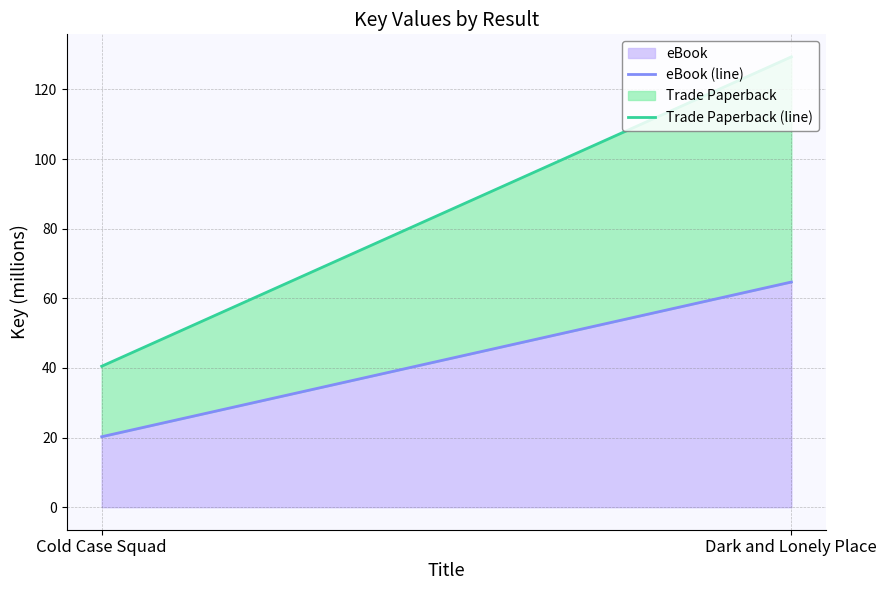

What is the difference between the eBook (line) values at Cold Case Squad and Dark and Lonely Place?

44.4